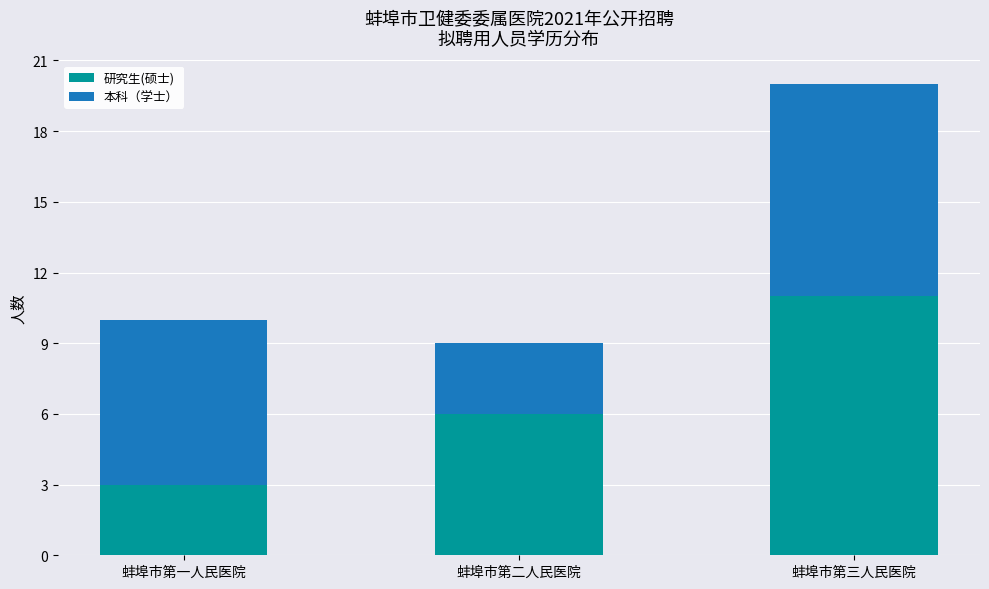

What is the average value of the 研究生(硕士) series?

7